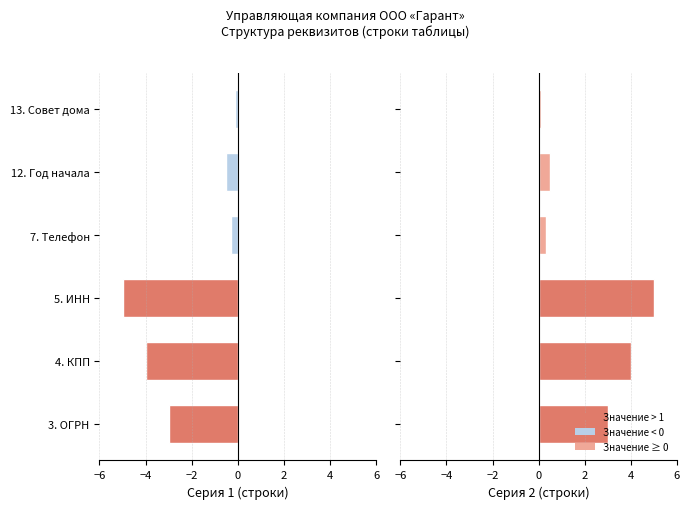

The value of Серия 2 (строки) at 7. Телефон is 0.1. True or false?

False